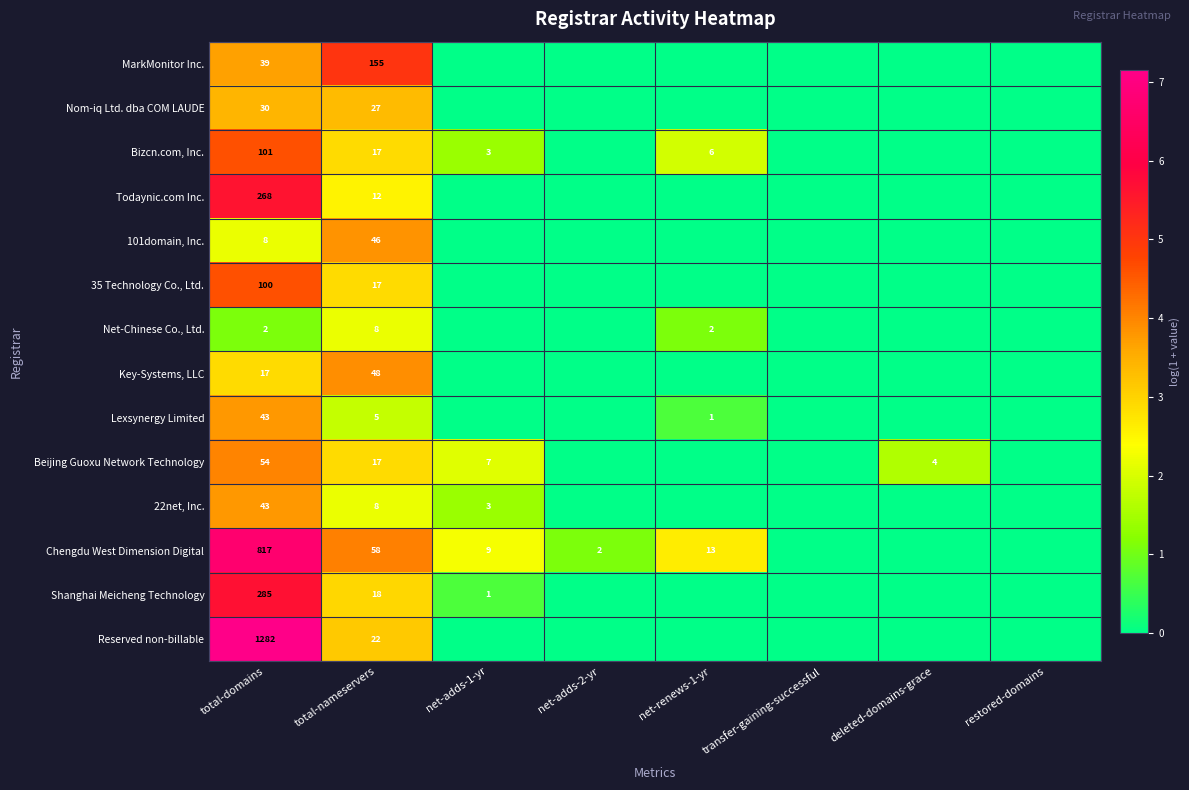

The Beijing Guoxu Network Technology series shows 2.4 at deleted-domains-grace. True or false?

False